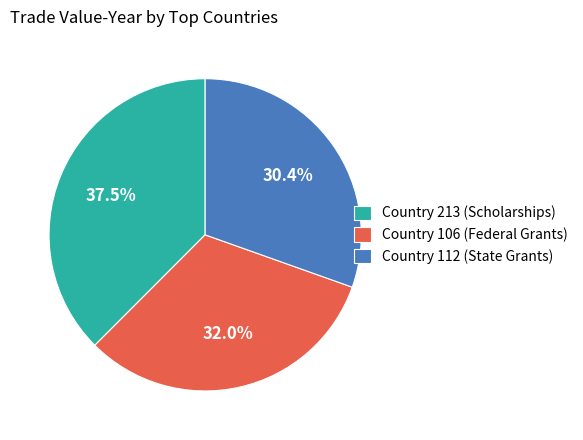

Combined, do Country 106 (Federal Grants) and Country 112 (State Grants) account for over 50%?

Yes